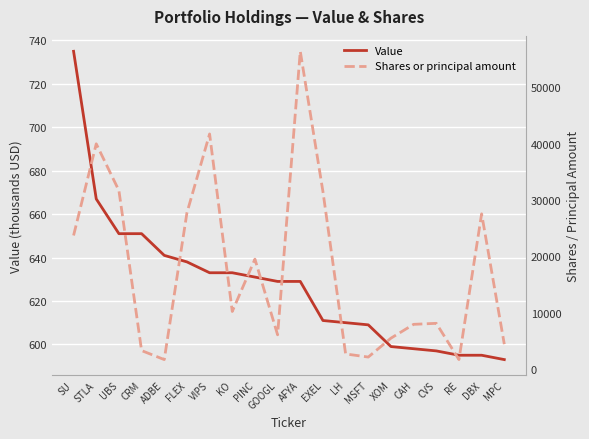

Reading right to left, transcribe all the data shown in this chart.

Value: MPC=593	DBX=595	RE=595	CVS=597	CAH=598	XOM=599	MSFT=609	LH=610	EXEL=611	AFYA=629	GOOGL=629	PINC=631	KO=633	VIPS=633	FLEX=638	ADBE=641	CRM=651	UBS=651	STLA=667	SU=735
Shares or principal amount: MPC=4400	DBX=27542	RE=1662	CVS=8100	CAH=7920	XOM=5466	MSFT=2112	LH=2660	EXEL=31493	AFYA=56400	GOOGL=6061	PINC=19500	KO=10206	VIPS=41725	FLEX=27717	ADBE=1663	CRM=3261	UBS=31668	STLA=39975	SU=23700